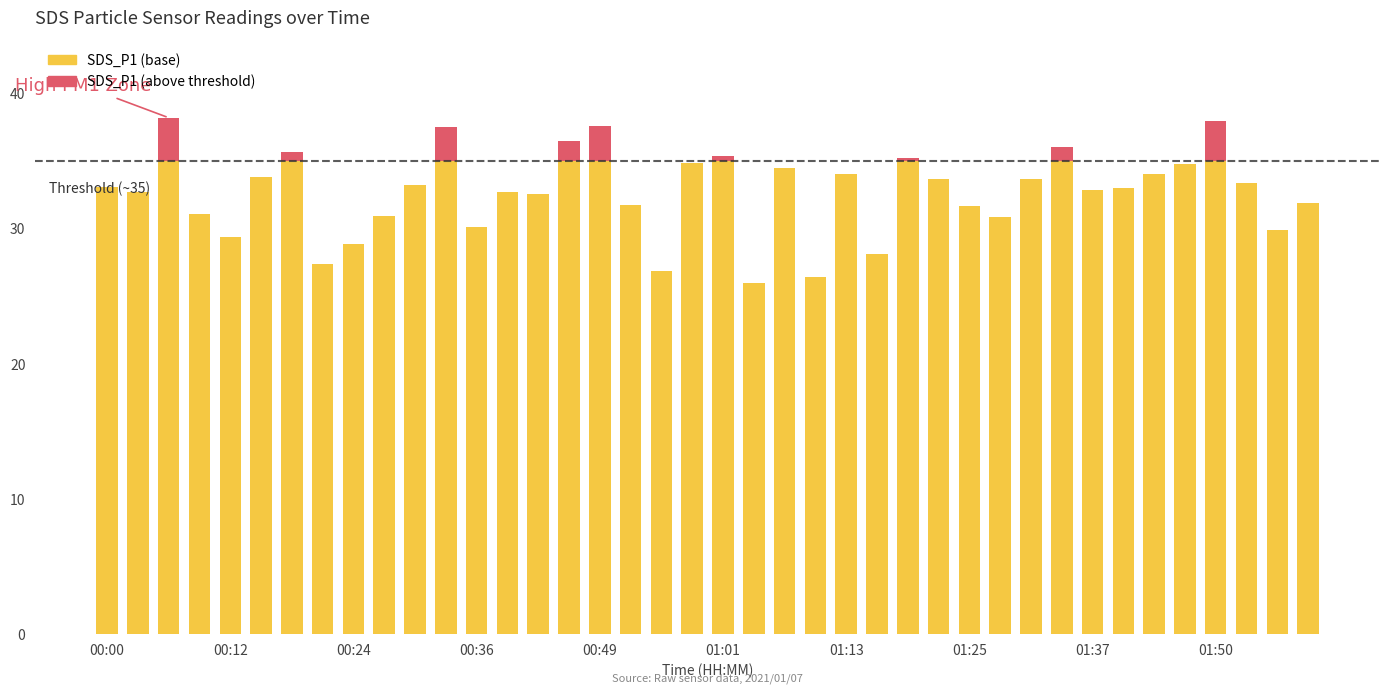

Count the number of categories in the chart.

40